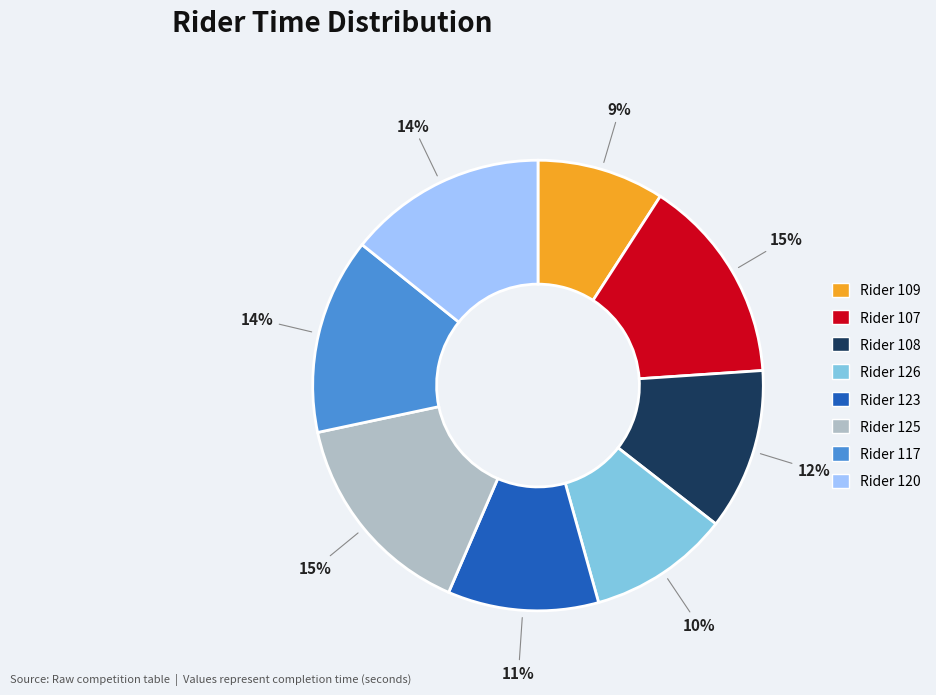

Which category has the smallest portion of the pie?

Rider 109